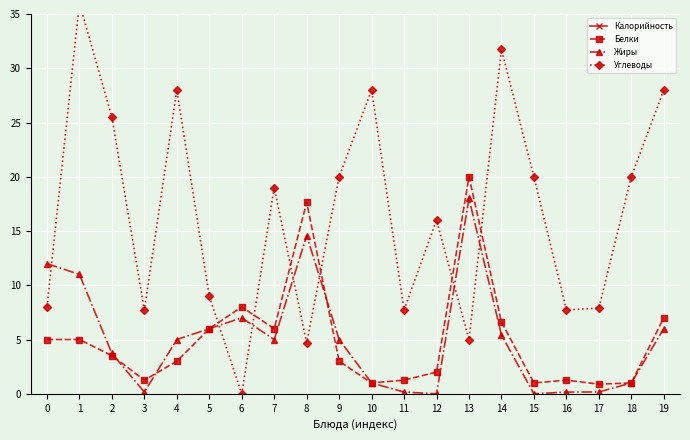

How many series are shown in this chart?

4